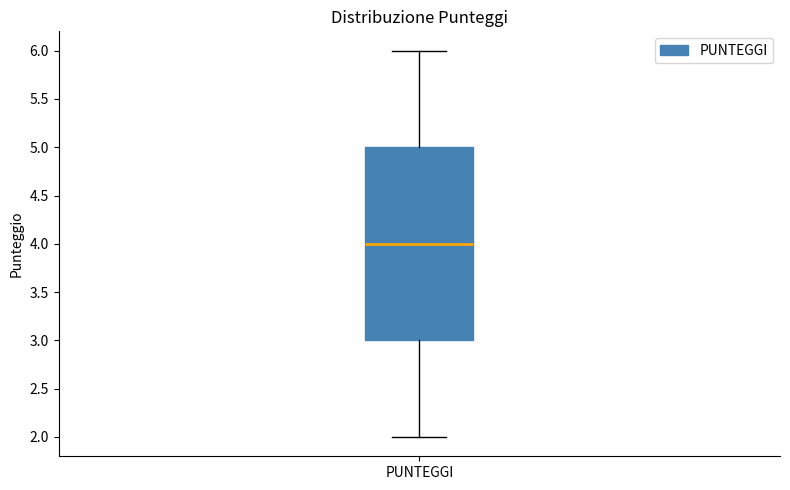

Transcribe this box plot: give where the median line is, the range the box spans, and where the two whiskers end, as read against the y-axis. The values are not printed on the chart, so give them approximately, as read against the axis.

median 4, box 3 to 5, whiskers 2 to 6